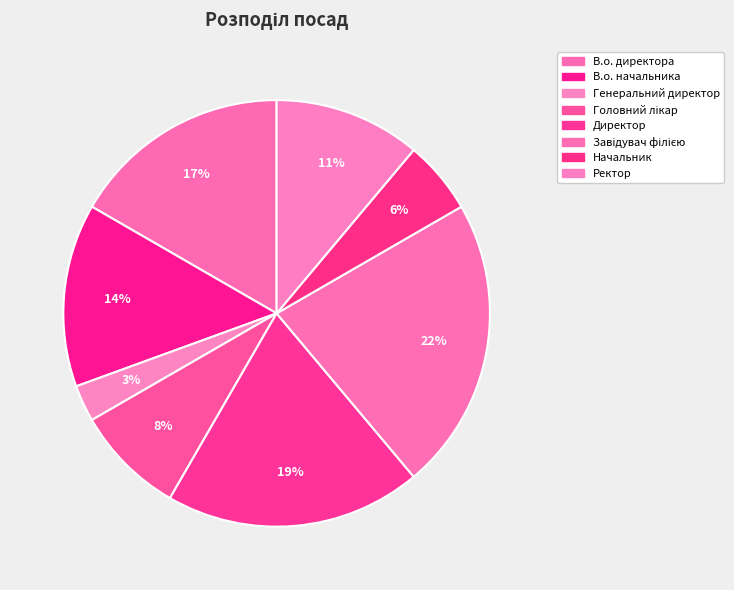

What is the change in value from Директор to Завідувач філією?

+1